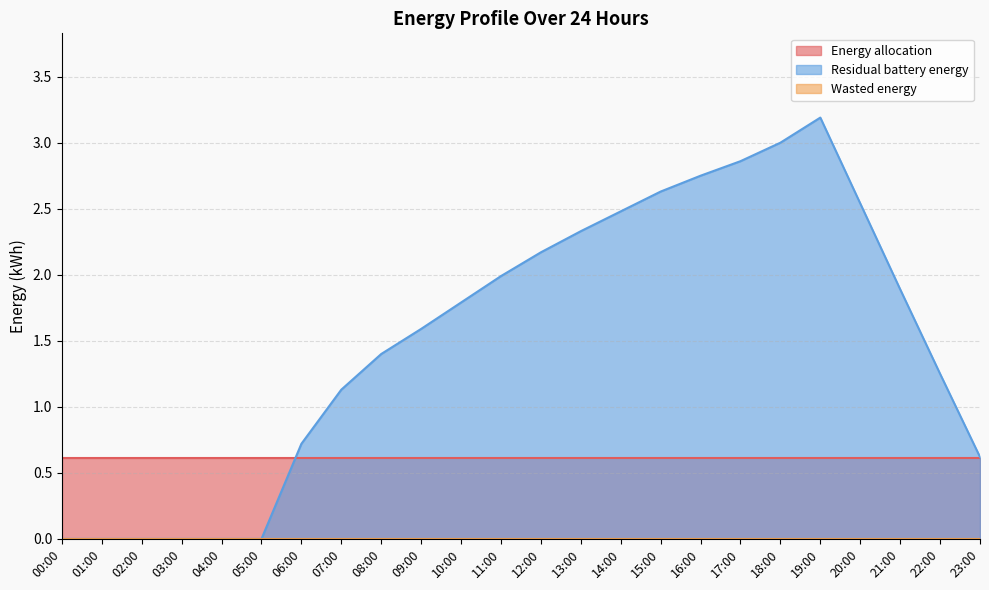

What is the sum of all Residual battery energy values?

36.3